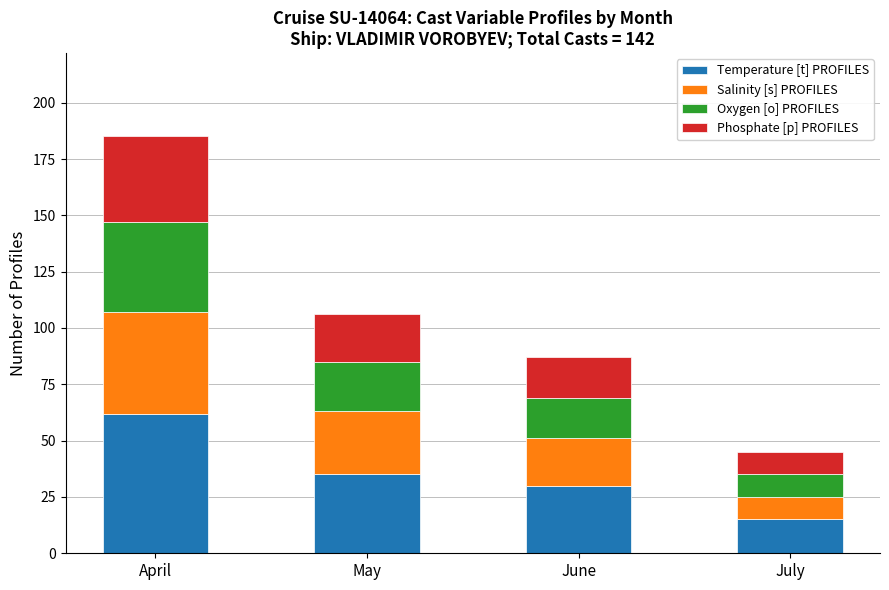

What is the sum of all Temperature [t] PROFILES values?

142